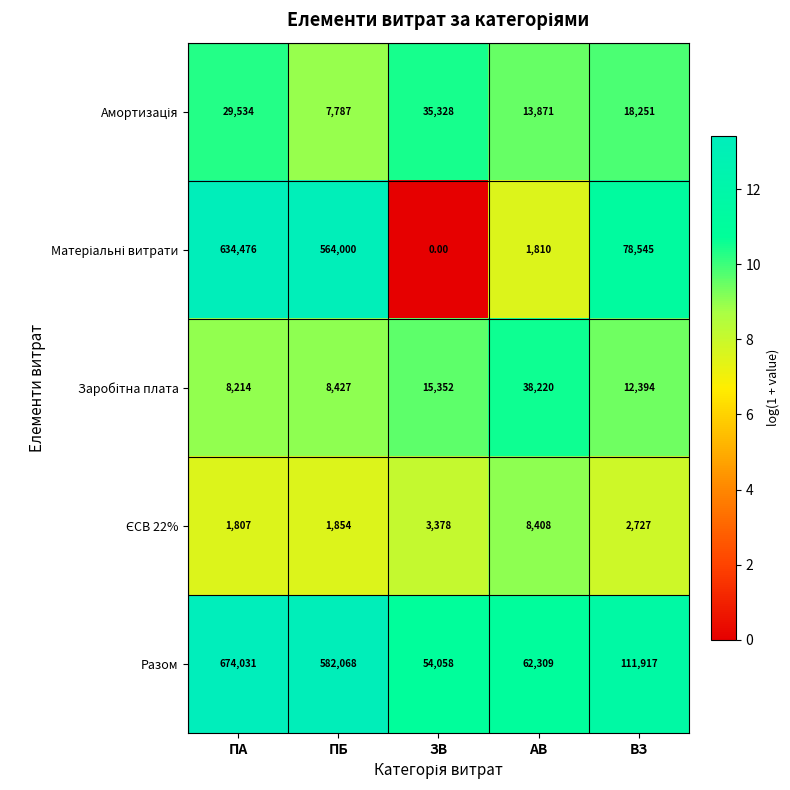

At which category does the chart reach its minimum across all series?

ЗВ